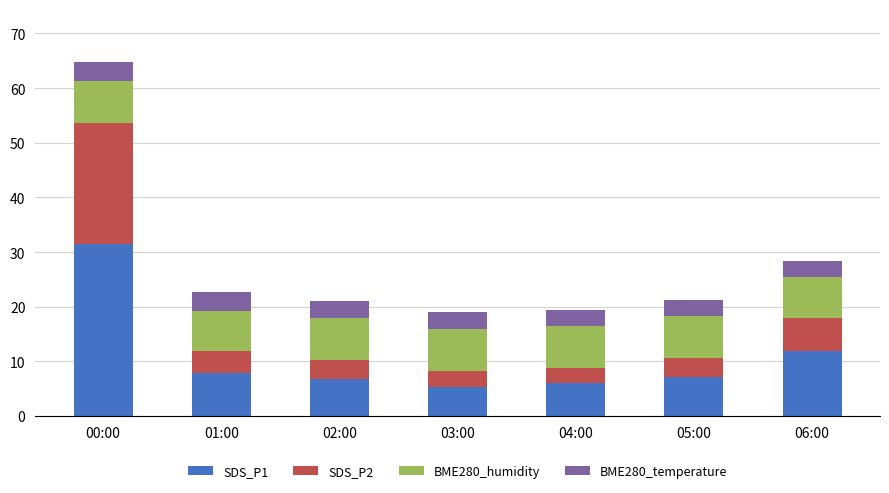

What is the lowest value of the SDS_P1 series?

5.3